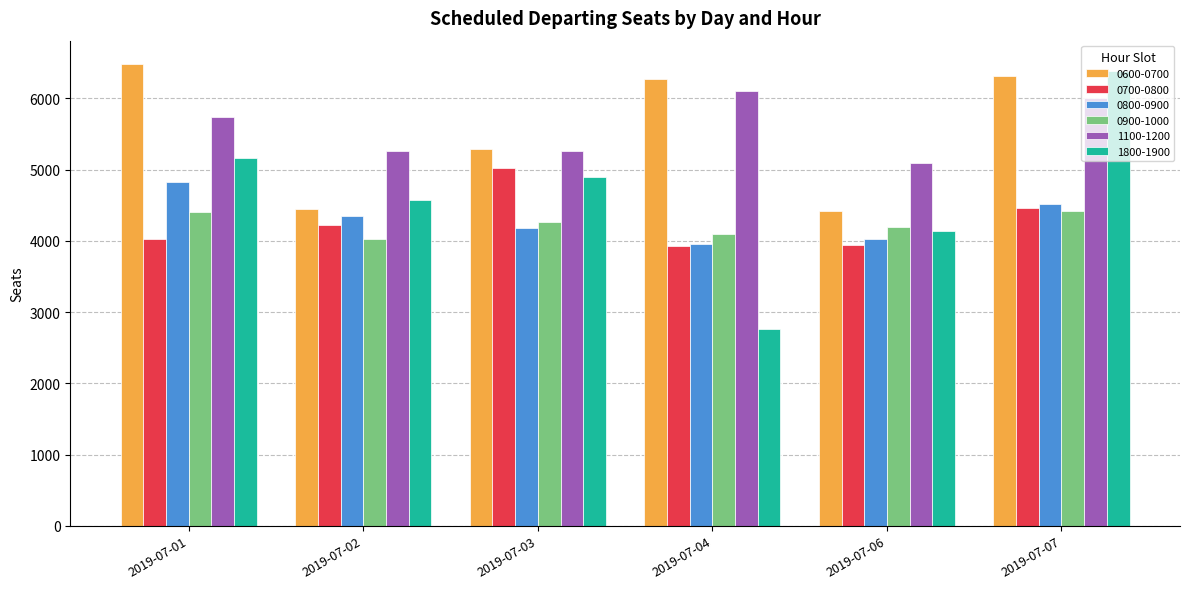

What is the total value across all series at 2019-07-03?

28924